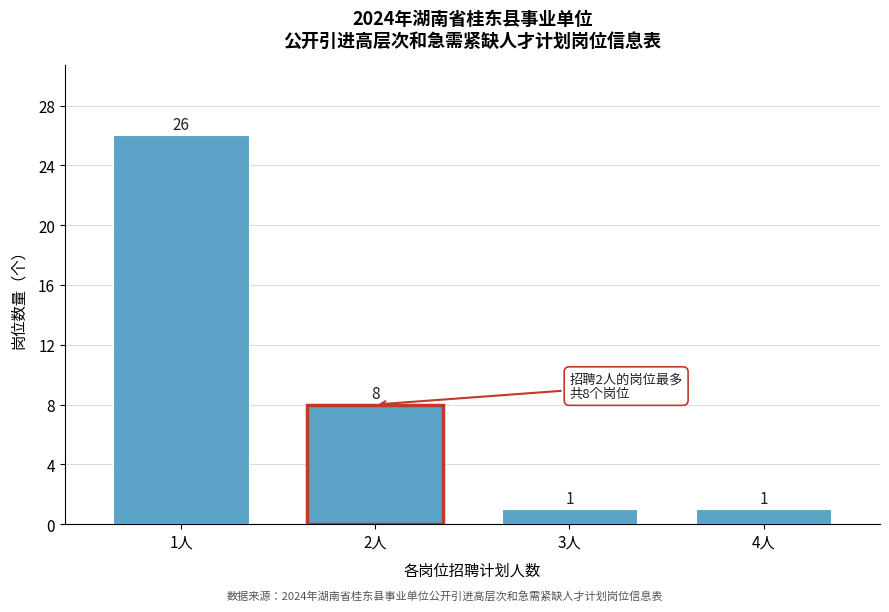

Reading left to right, extract all data points from this chart.

26	8	1	1